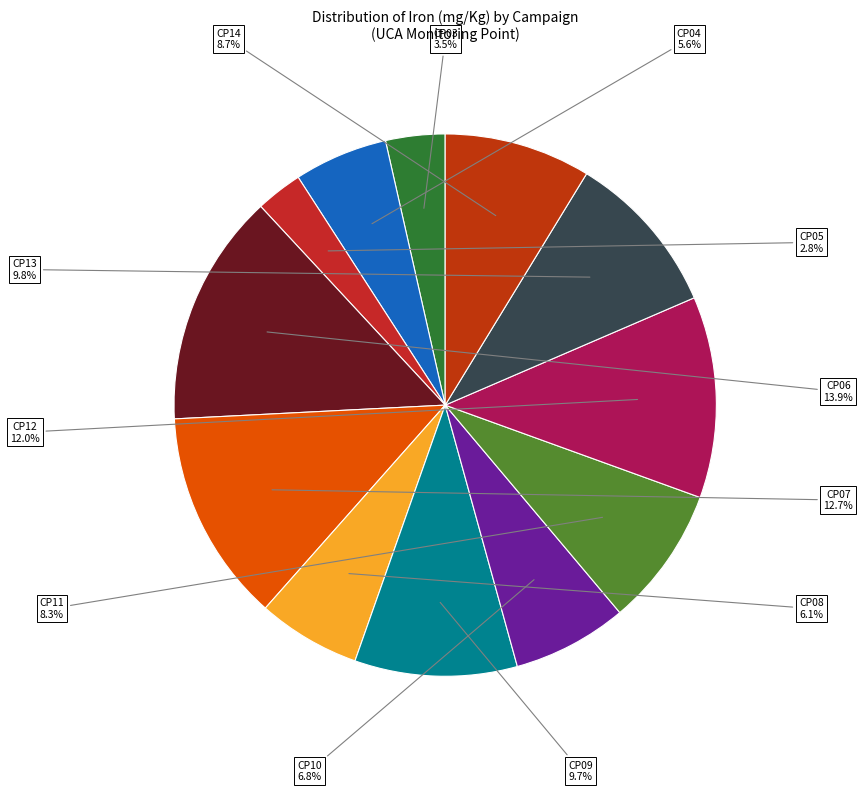

How many slices are in this pie chart?

12